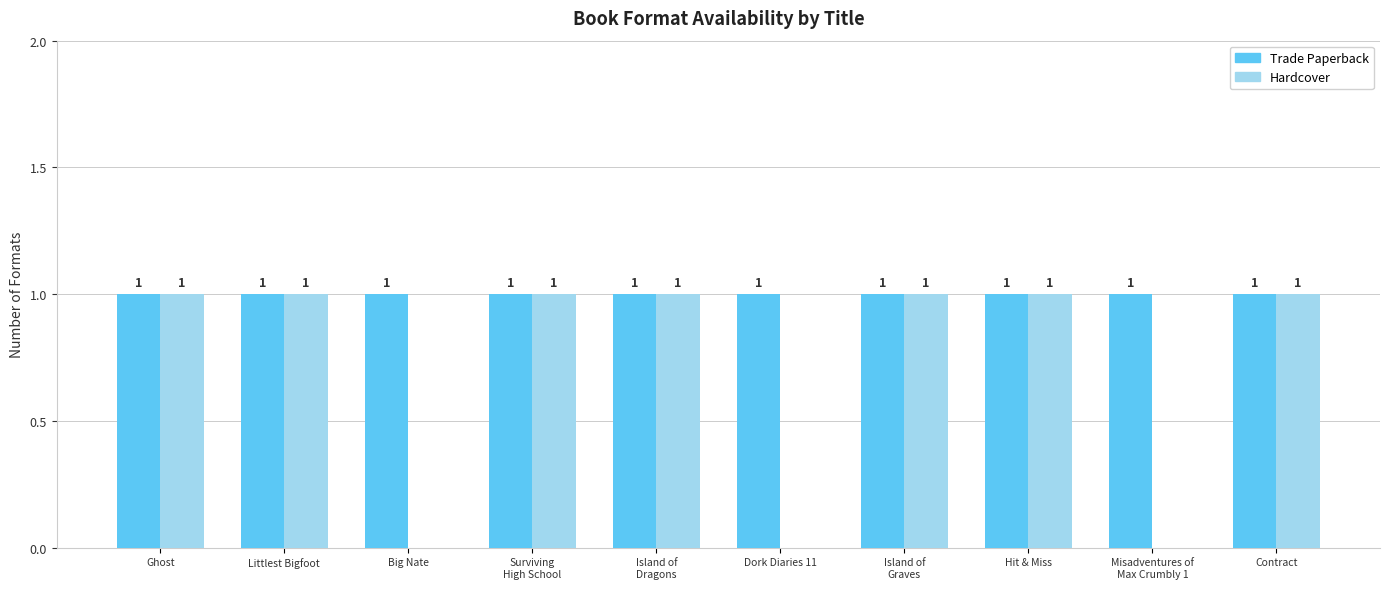

Which series changed the most between Hit & Miss and Misadventures of
Max Crumbly 1?

Hardcover